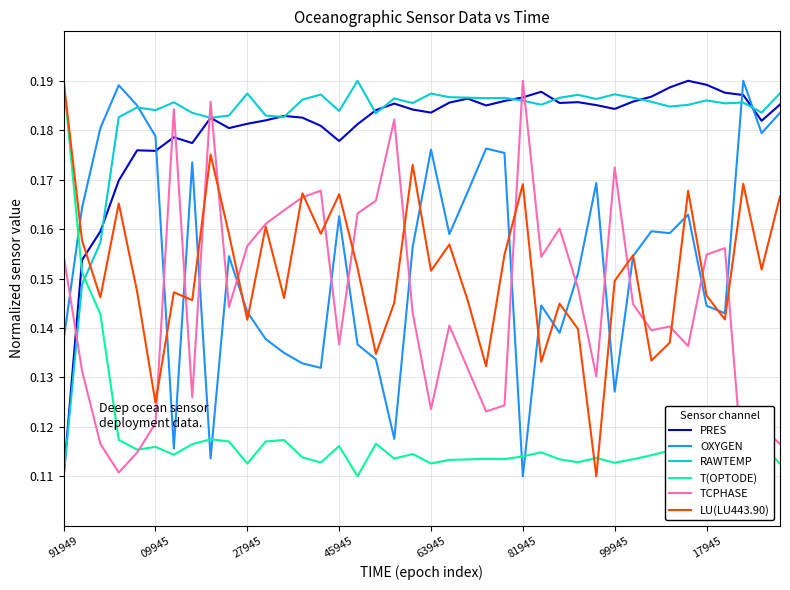

List the series in order of their peak value, lowest first.

PRES, OXYGEN, RAWTEMP, T(OPTODE), TCPHASE, LU(LU443.90)